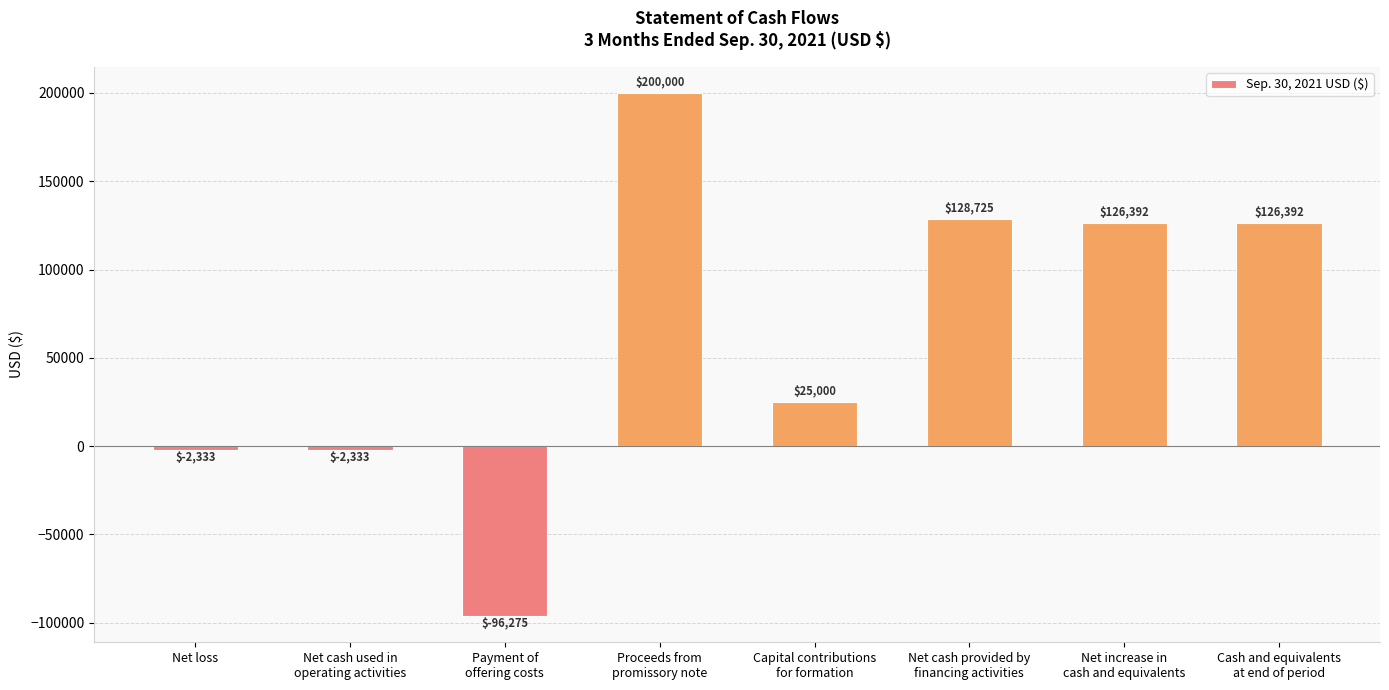

Reading right to left, transcribe all the data shown in this chart.

Cash and equivalents
at end of period=126392	Net increase in
cash and equivalents=126392	Net cash provided by
financing activities=128725	Capital contributions
for formation=25000	Proceeds from
promissory note=200000	Payment of
offering costs=-96275	Net cash used in
operating activities=-2333	Net loss=-2333